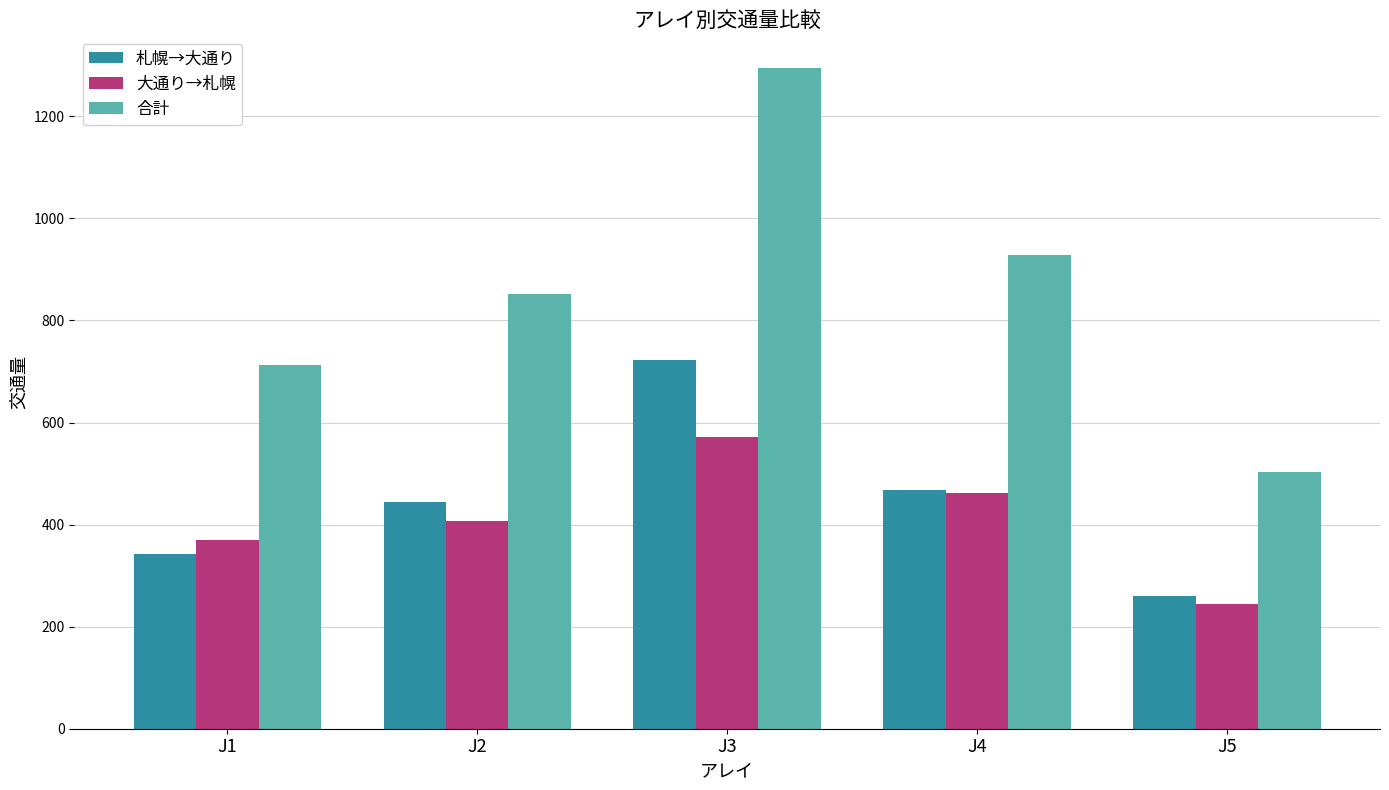

What is the difference between the maximum and second lowest values in the 合計 series?

582